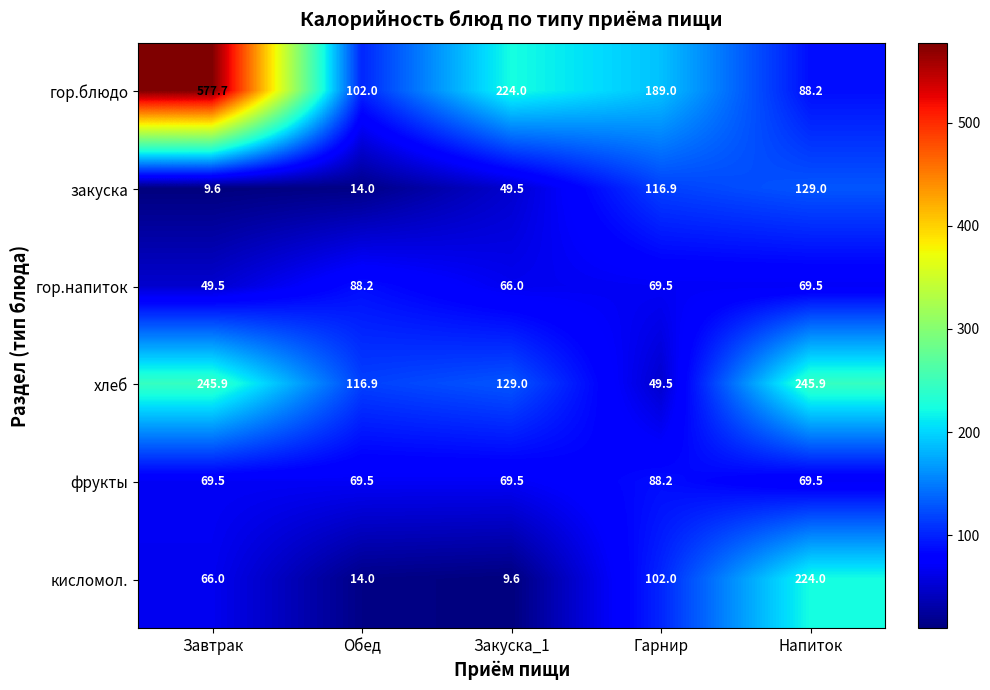

Reading left to right, transcribe all the data shown in this chart.

гор.блюдо: Завтрак=577.7	Обед=102.0	Закуска_1=224.0	Гарнир=189.0	Напиток=88.2
закуска: Завтрак=9.6	Обед=14.0	Закуска_1=49.5	Гарнир=116.9	Напиток=129.0
гор.напиток: Завтрак=49.5	Обед=88.2	Закуска_1=66.0	Гарнир=69.5	Напиток=69.5
хлеб: Завтрак=245.9	Обед=116.9	Закуска_1=129.0	Гарнир=49.5	Напиток=245.9
фрукты: Завтрак=69.5	Обед=69.5	Закуска_1=69.5	Гарнир=88.2	Напиток=69.5
кисломол.: Завтрак=66.0	Обед=14.0	Закуска_1=9.6	Гарнир=102.0	Напиток=224.0